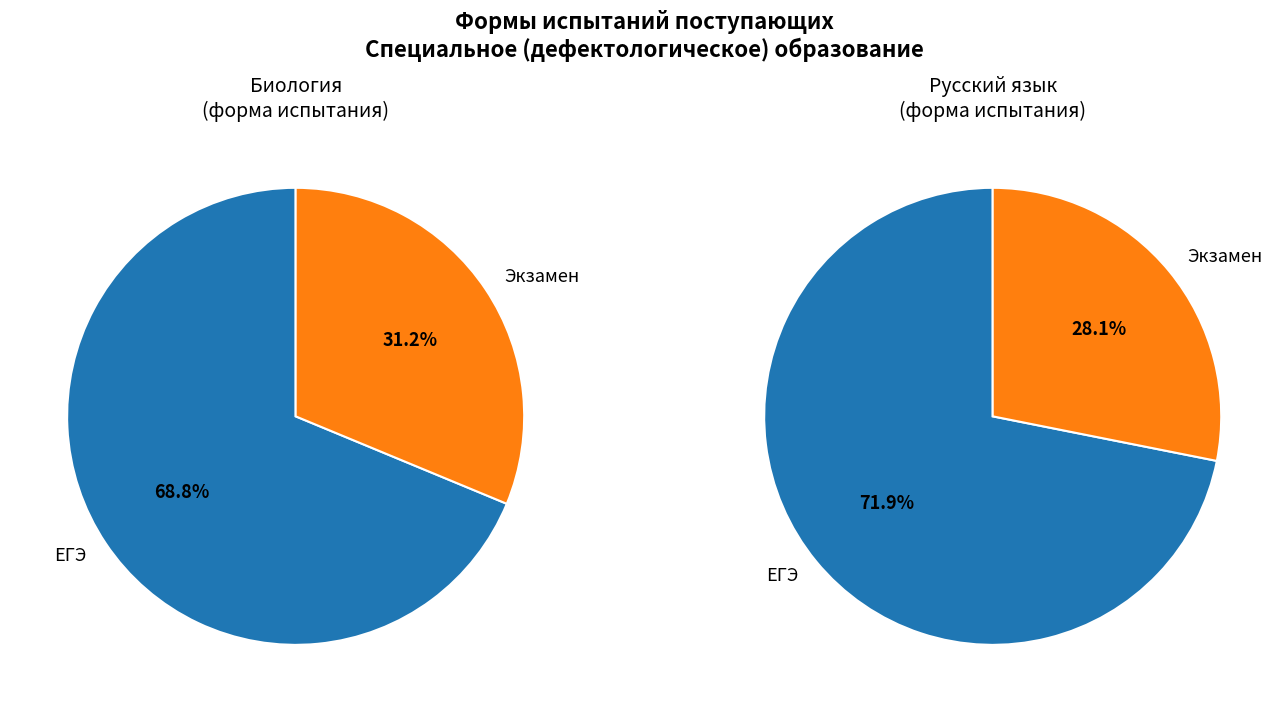

Combined, what portion of the pie is Экзамен and ЕГЭ?

100.0%